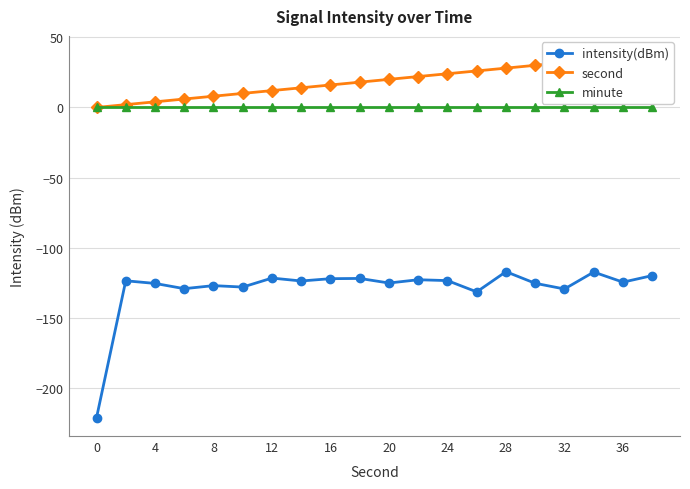

In intensity(dBm), how many points are lower than both neighbors (excluding endpoints)?

7